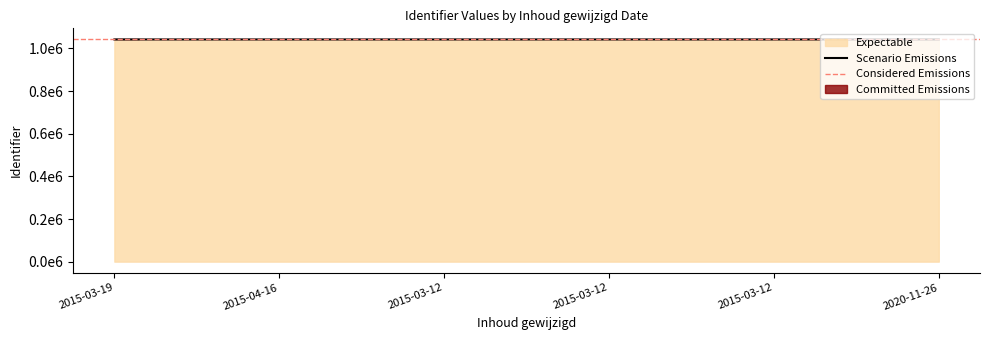

Is it true that the value at 2015-03-19 is 1042362?

True